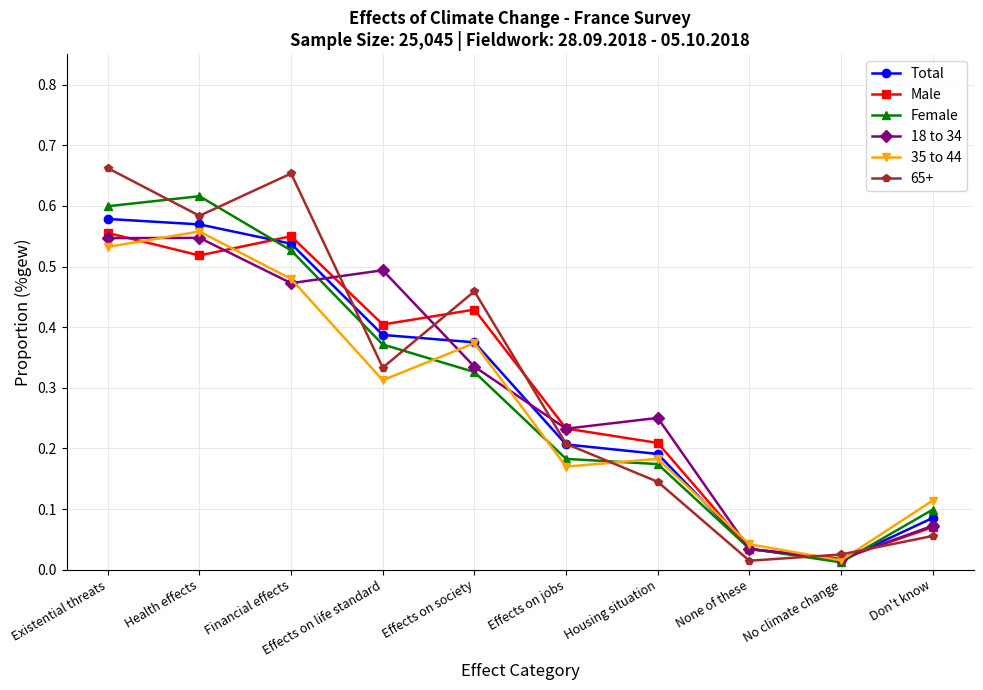

What are all the series names shown in the legend?

Total, Male, Female, 18 to 34, 35 to 44, 65+